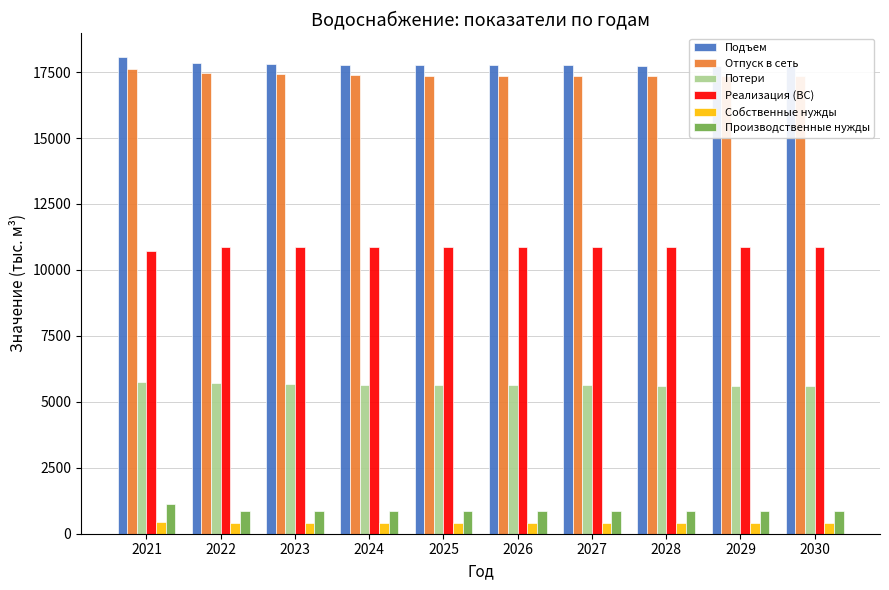

Reading right to left, what are all the values shown in this chart?

Подъем: 17720.7	17730.9	17731.4	17751.8	17752.3	17752.7	17783.2	17808.6	17835.6	18069.0
Отпуск в сеть: 17333.0	17343.3	17343.7	17364.2	17364.6	17365.1	17395.5	17421.0	17448.0	17616.4
Потери: 5593.2	5603.4	5603.8	5624.3	5624.7	5625.2	5655.6	5681.1	5708.1	5763.2
Реализация (ВС): 10870.4	10870.4	10870.4	10870.4	10870.4	10870.4	10870.4	10870.4	10870.4	10720.1
Собственные нужды: 387.6	387.6	387.6	387.6	387.6	387.6	387.6	387.6	387.6	452.6
Производственные нужды: 869.4	869.4	869.4	869.4	869.4	869.4	869.4	869.4	869.4	1133.1